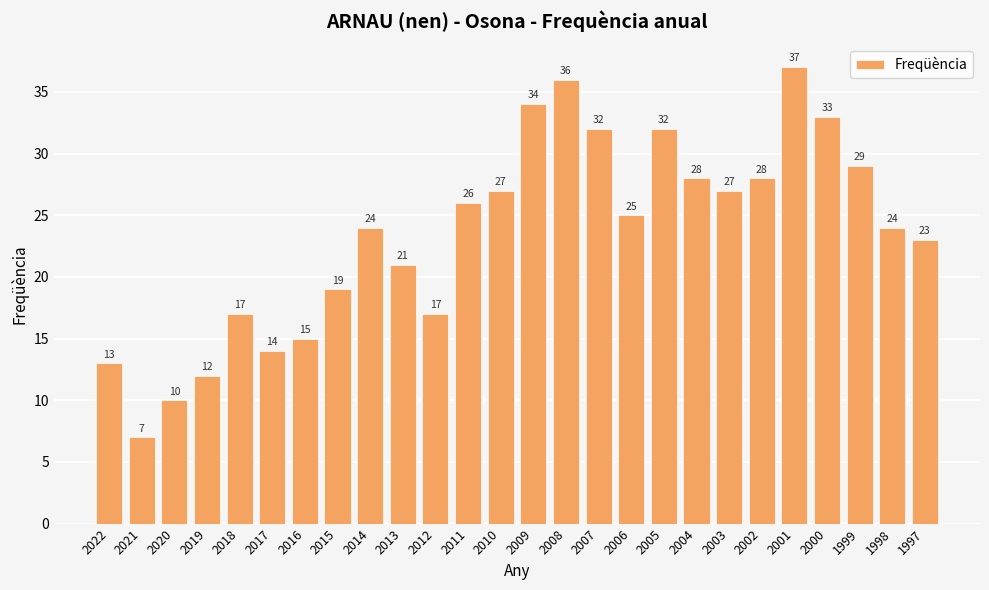

How many bars are there in total?

26